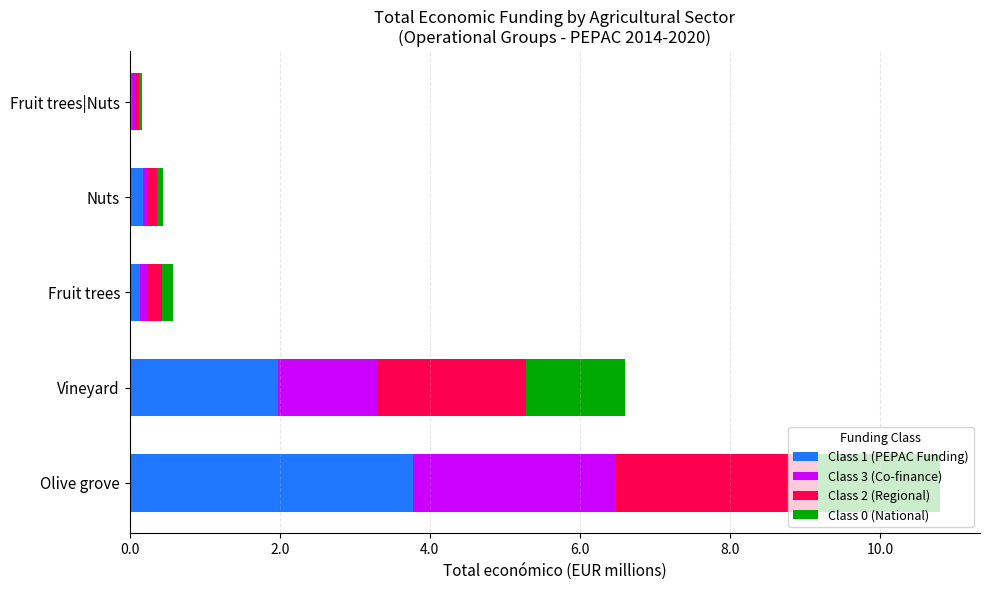

What is the sum of all Class 1 (PEPAC Funding) values?

6.1